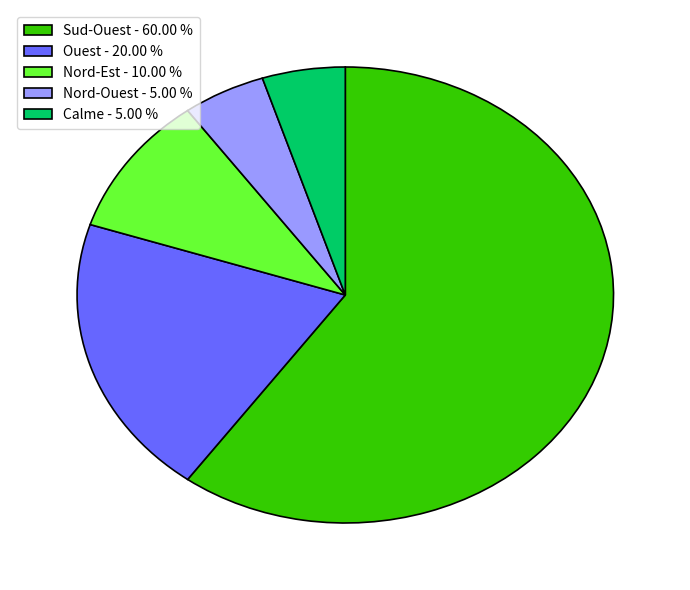

What is the ratio of the value at Nord-Est - 10.00 % to the value at Calme - 5.00 %?

2.0